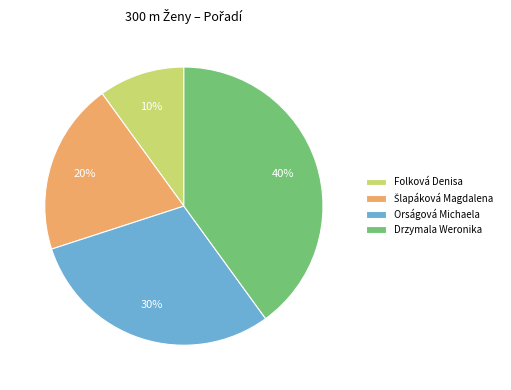

True or false: Orságová Michaela accounts for 30% of the total.

True